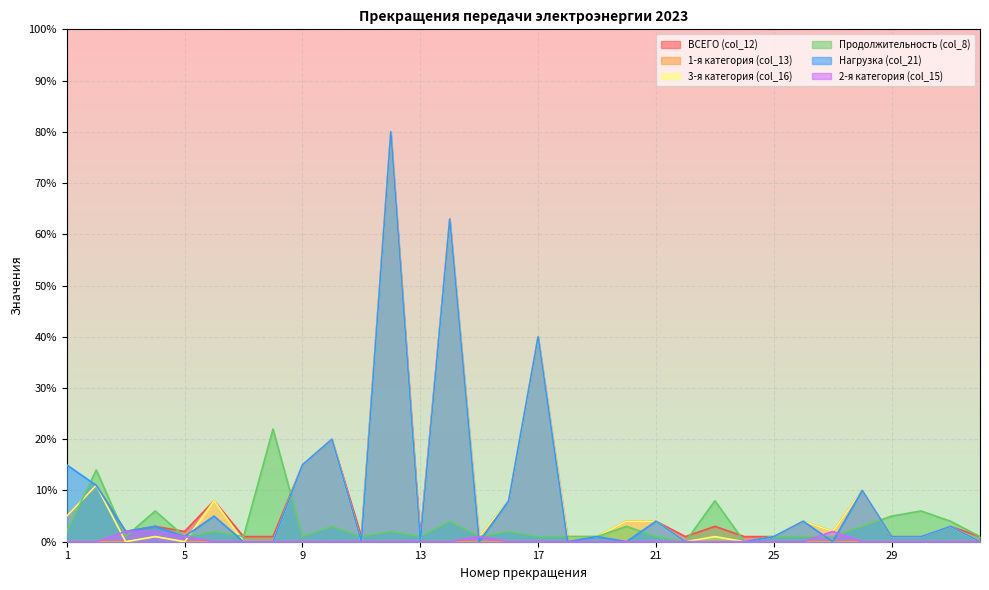

The Продолжительность (col_8) series shows 22 at 8. True or false?

True